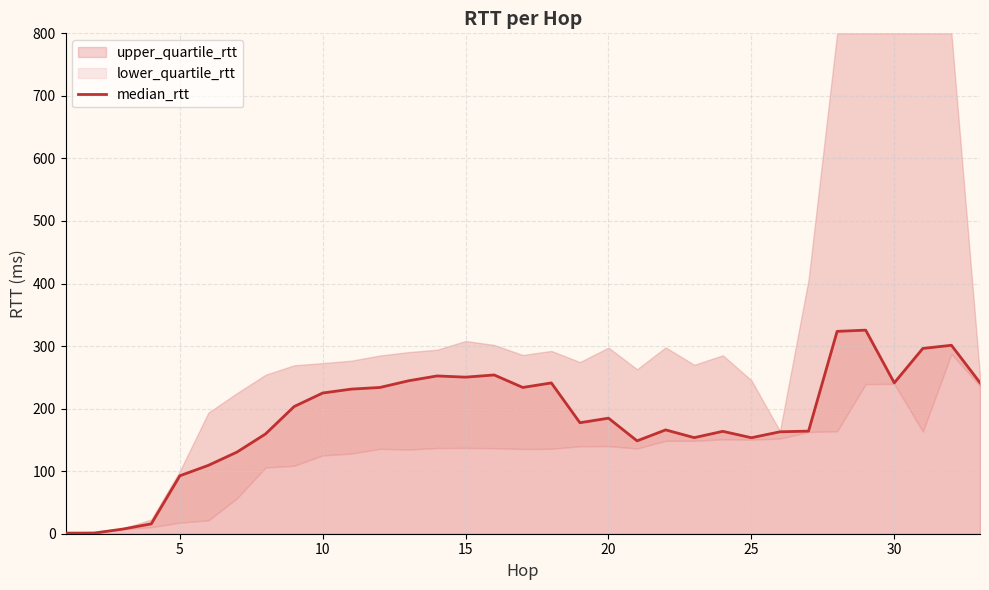

The median_rtt series shows 38.3 at 25. True or false?

False